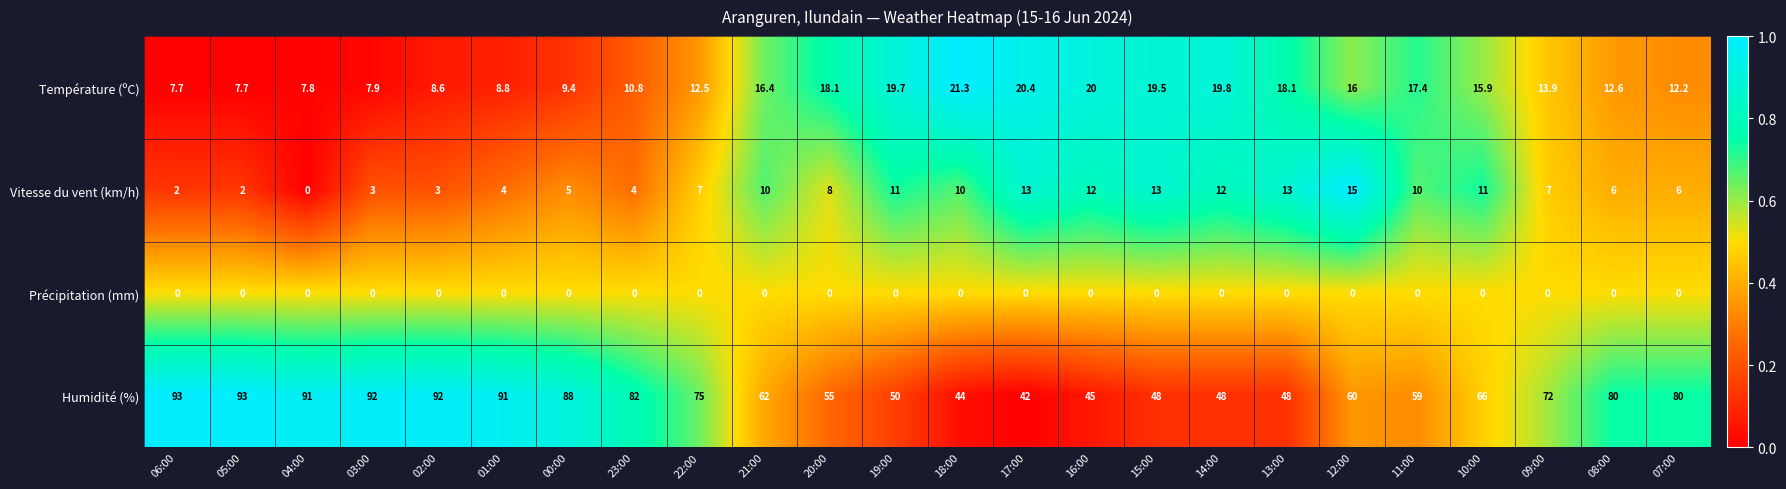

The value of Température (ºC) at 09:00 is 18.4. True or false?

False